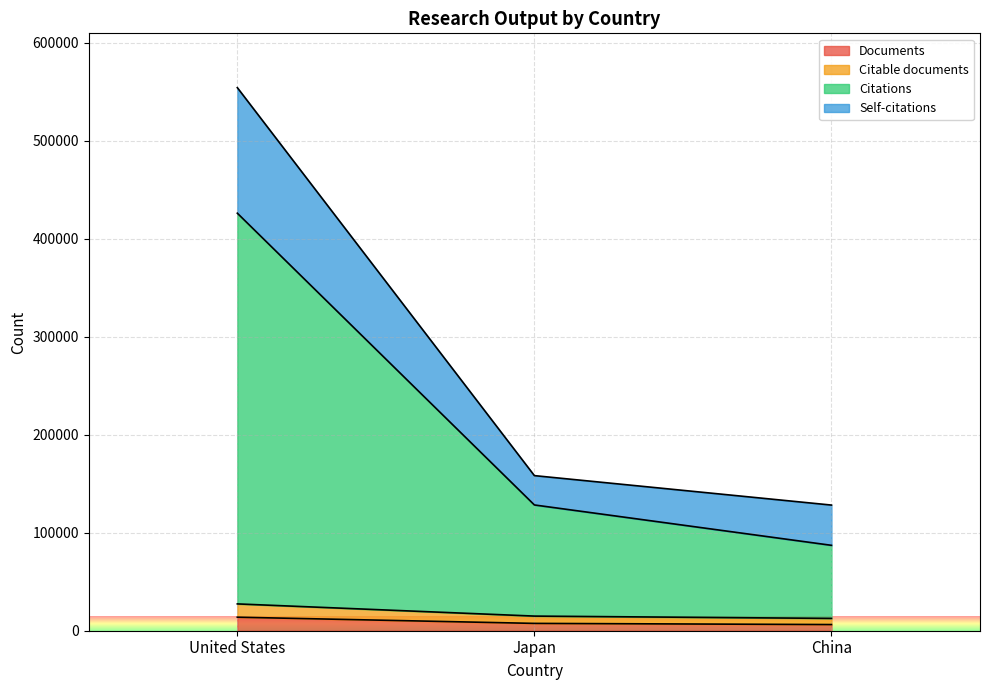

What position from the left is United States?

1